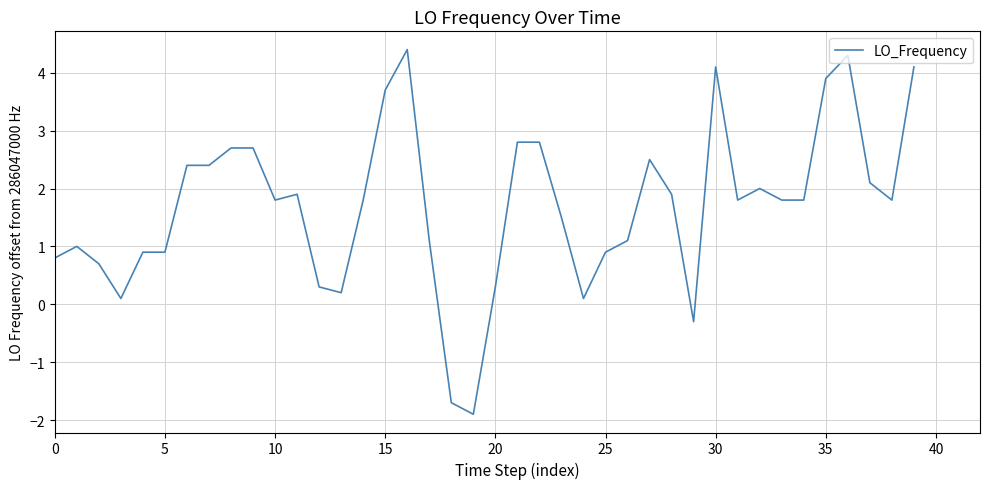

What is the smallest value displayed?

-1.9